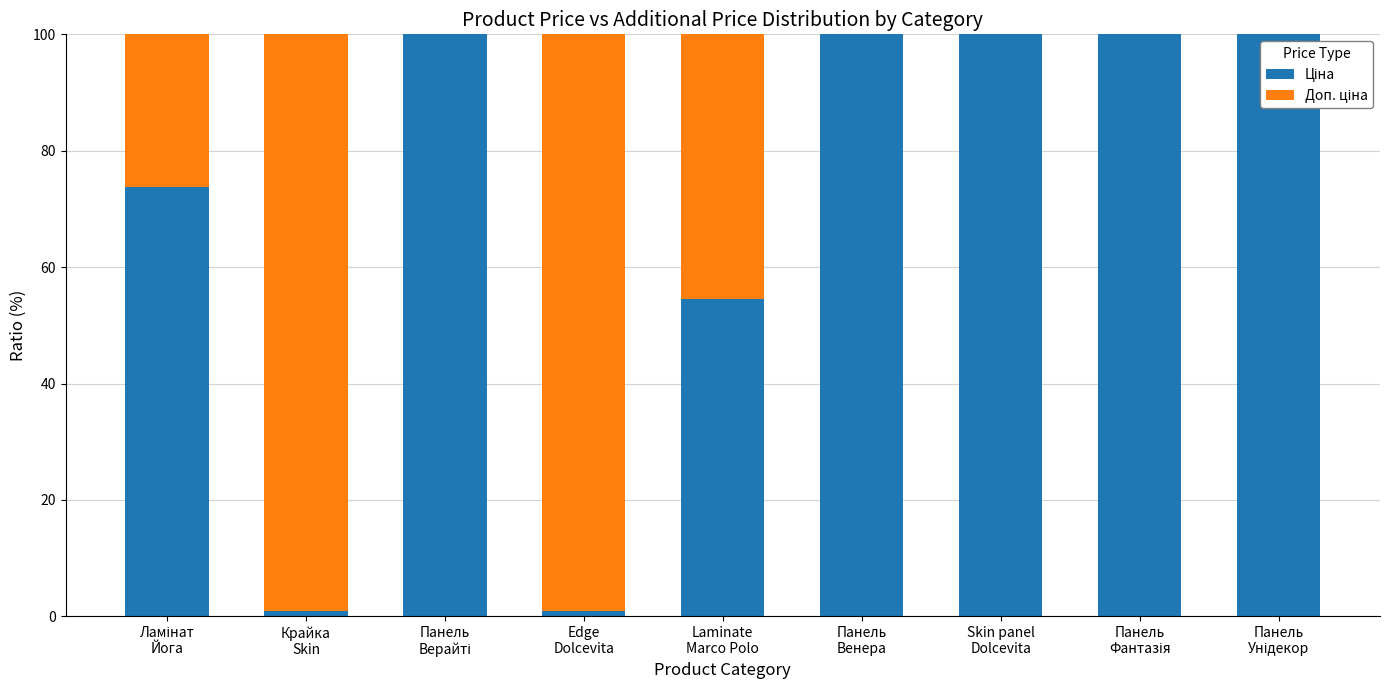

Rank the series by their average value, from highest to lowest.

Ціна, Доп. ціна